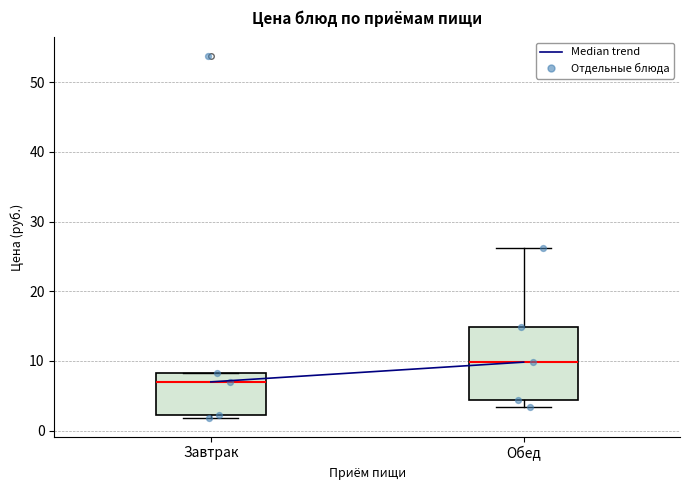

Reading left to right, transcribe this box plot: for each box, give where its median line is, the range the box spans, and where its two whiskers end, as read against the y-axis. The values are not printed on the chart, so give them approximately, as read against the axis.

Завтрак: median 7, box 2 to 8, whiskers 2 (just below the box's lower edge) to 8
Обед: median 10, box 4 to 15, whiskers 3 to 26